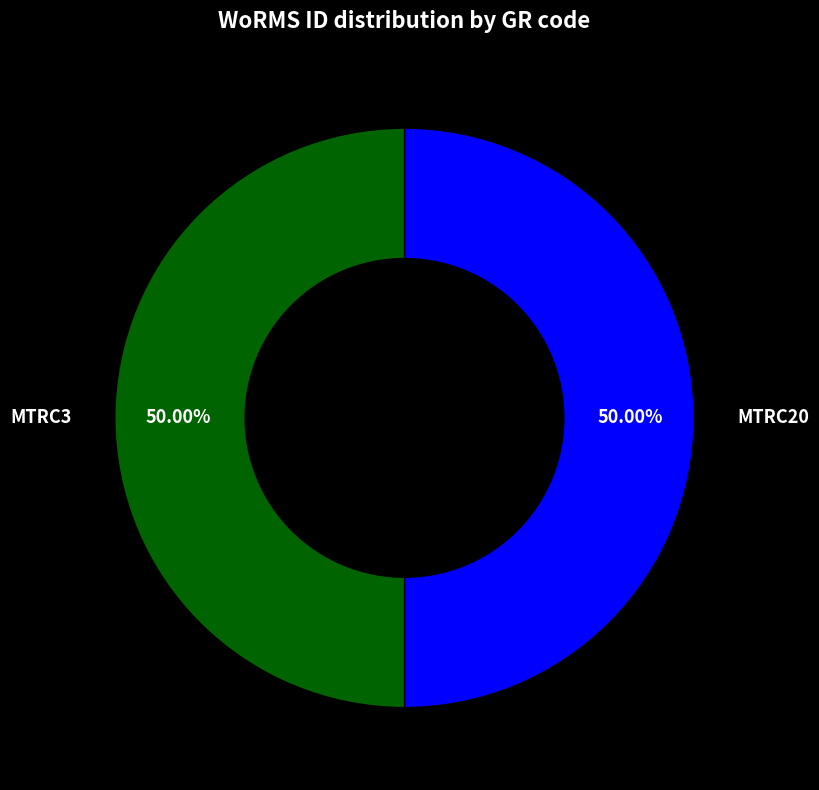

Approximately how many times larger is the value at MTRC3 compared to MTRC20?

1.0